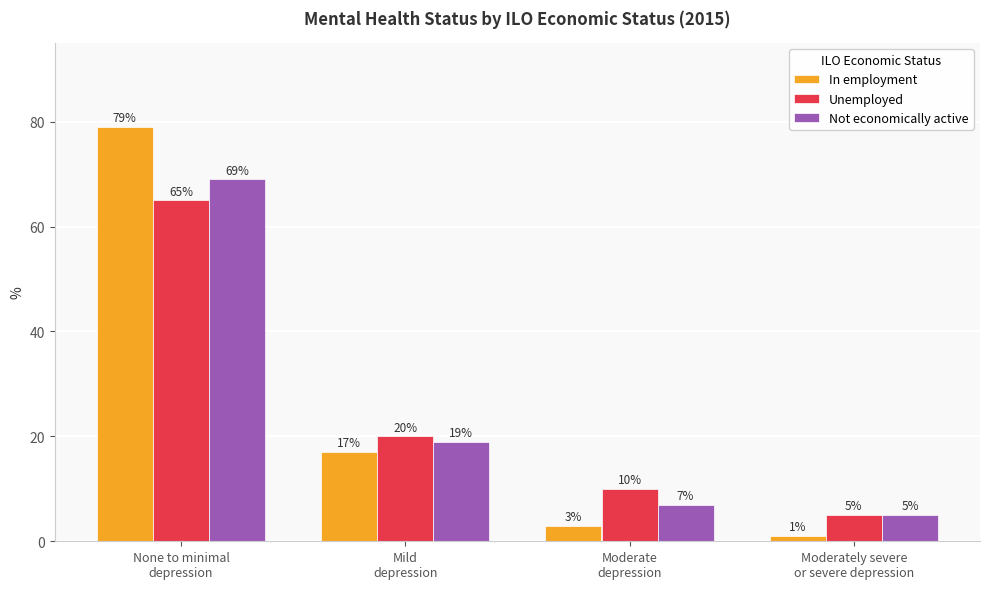

What are all the series names shown in the legend?

In employment, Unemployed, Not economically active